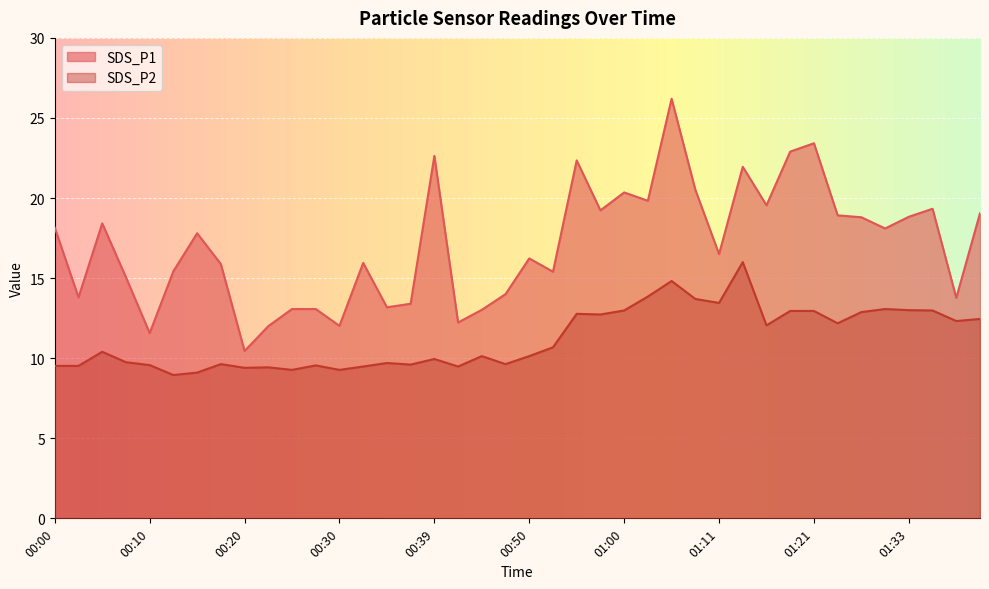

What is the label of the 28th point from the left?

01:08